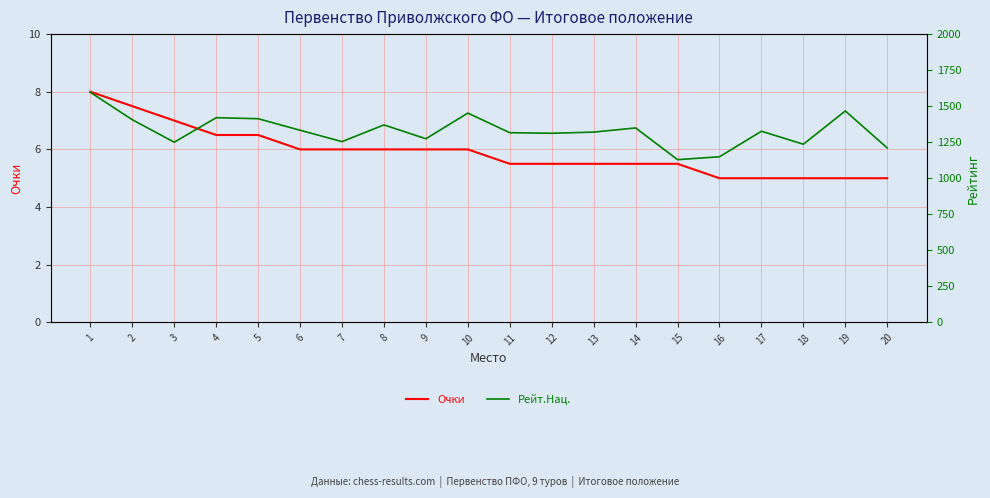

Reading left to right, what are all the values shown in this chart?

Очки: 8.0	7.5	7.0	6.5	6.5	6.0	6.0	6.0	6.0	6.0	5.5	5.5	5.5	5.5	5.5	5.0	5.0	5.0	5.0	5.0
Рейт.Нац.: 1596.0	1406.0	1250.0	1420.0	1413.0	1333.0	1254.0	1370.0	1274.0	1452.0	1316.0	1312.0	1320.0	1349.0	1129.0	1149.0	1326.0	1236.0	1467.0	1210.0